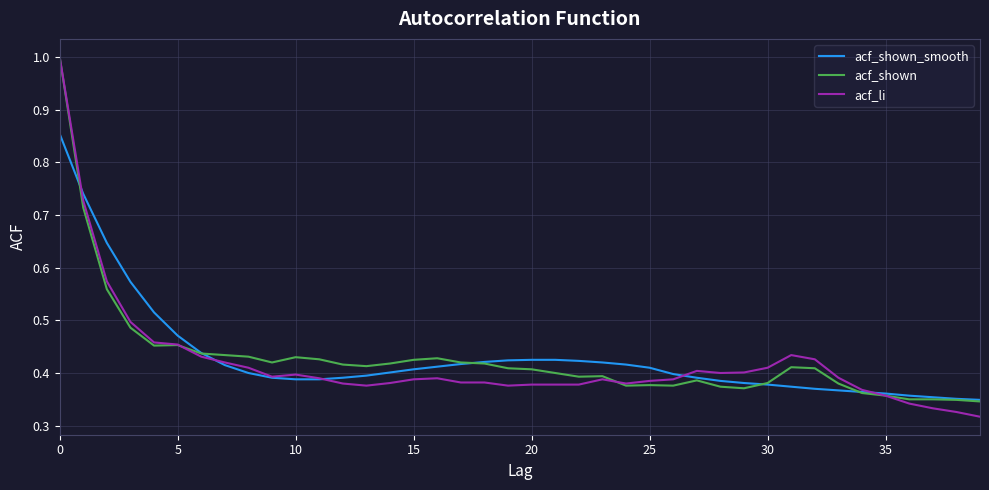

Count the acf_shown values in the range 0 to 1.

40